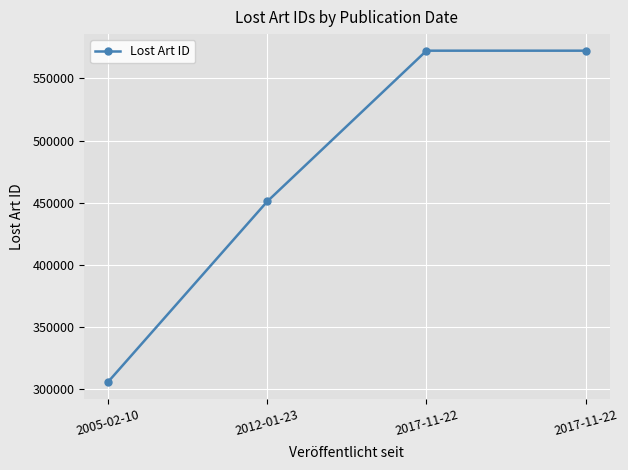

How many lines are shown in the chart?

1